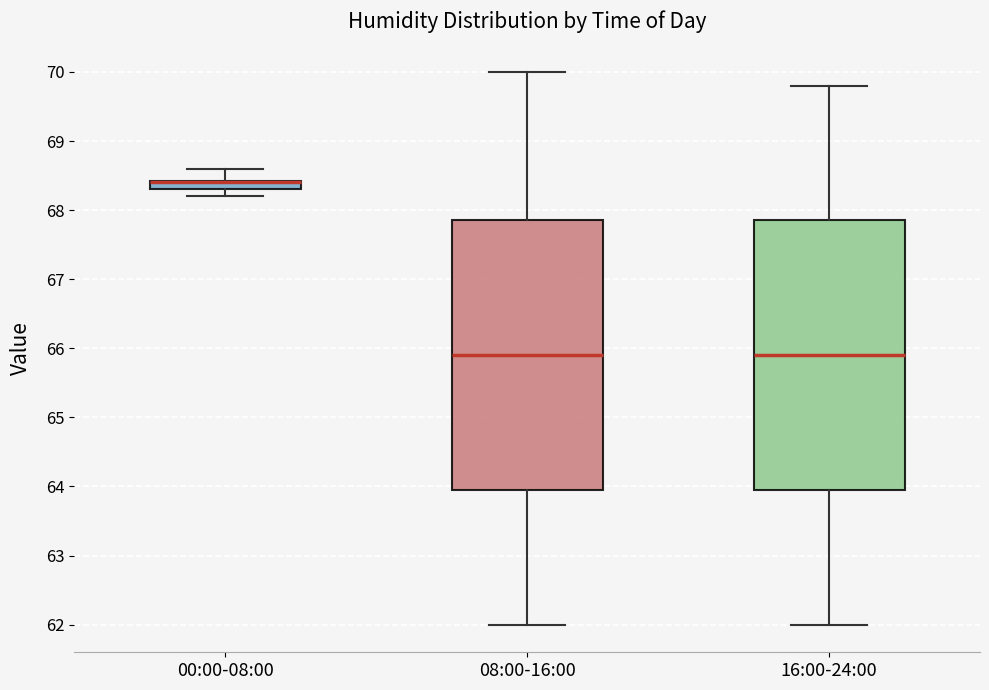

Where does the upper whisker of the box for 00:00-08:00 end on the y-axis? The values are not printed on the chart, so give them approximately, as read against the axis.

68.6